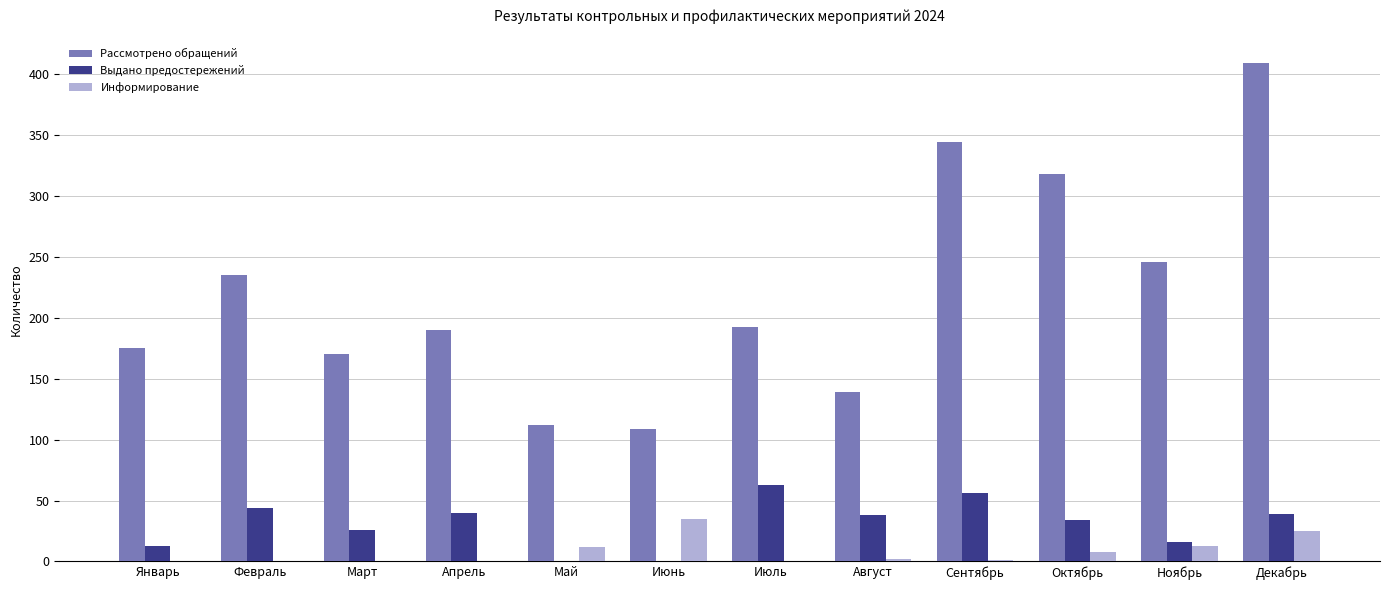

What is the maximum value for Выдано предостережений?

63